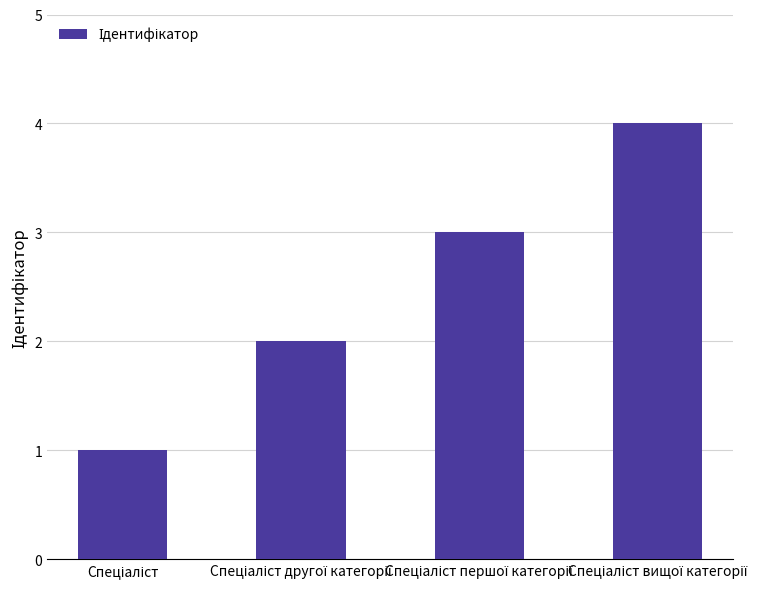

What is the greatest value displayed?

4